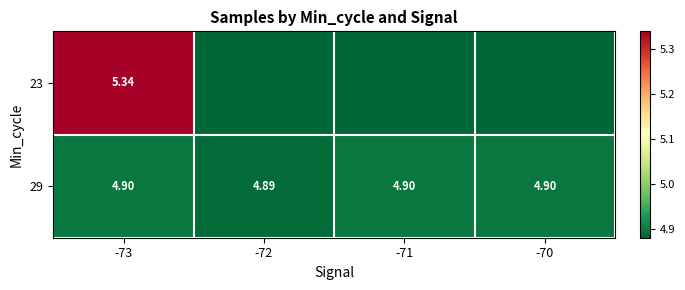

List the series in order of their peak value, lowest first.

29, 23